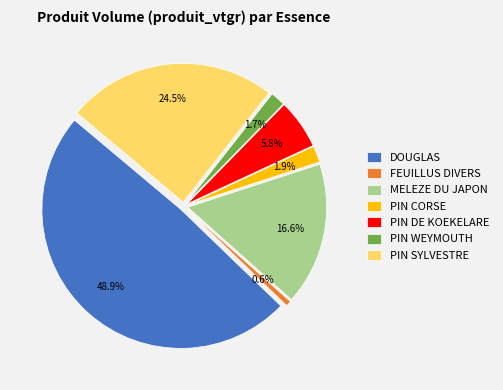

Which slice is the largest?

DOUGLAS